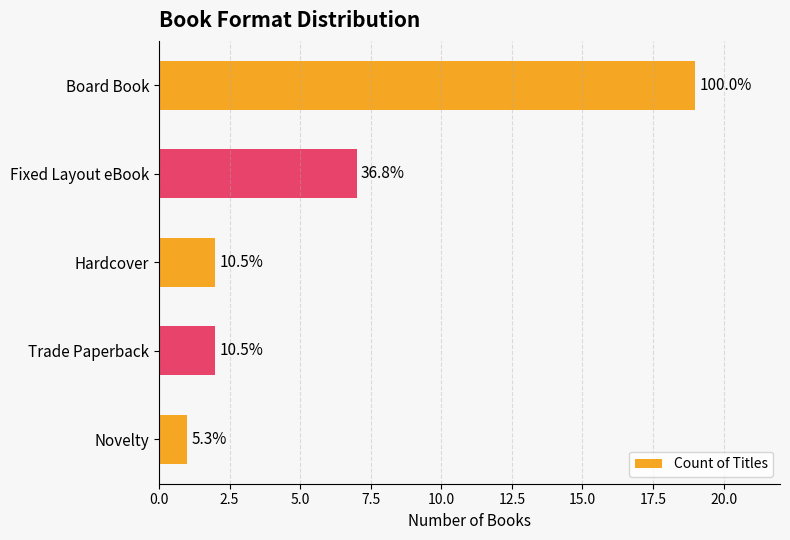

Does the chart contain any negative values?

No